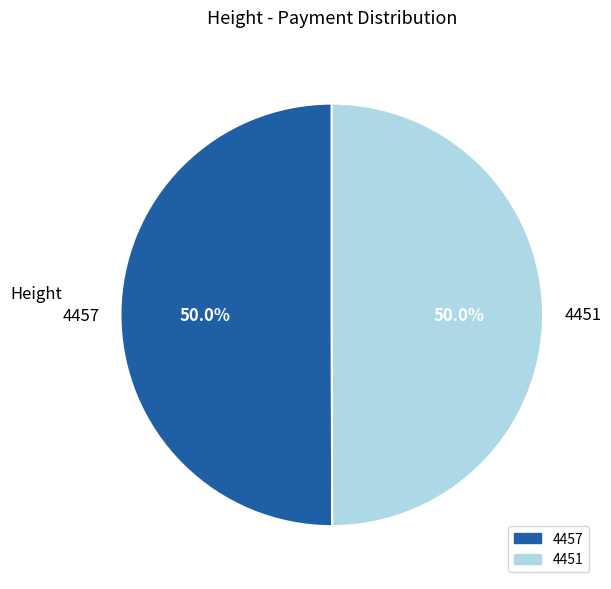

To the nearest percent, what is the combined percentage of 4457 and 4451?

100%